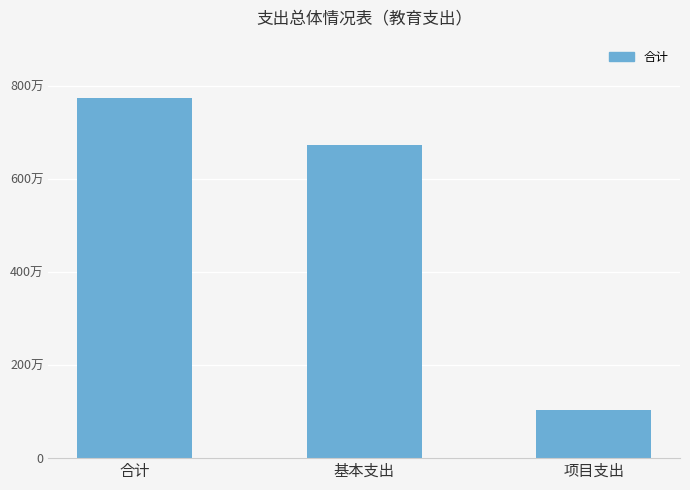

Rank the categories by value from lowest to highest.

项目支出, 基本支出, 合计